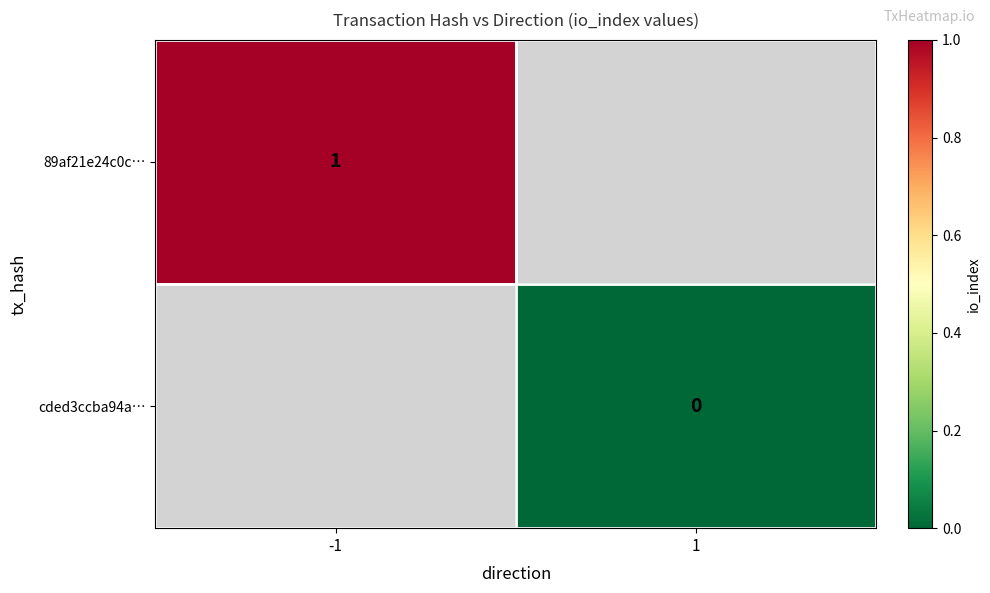

True or false: 89af21e24c0c… has a value of 0 at -1.

False